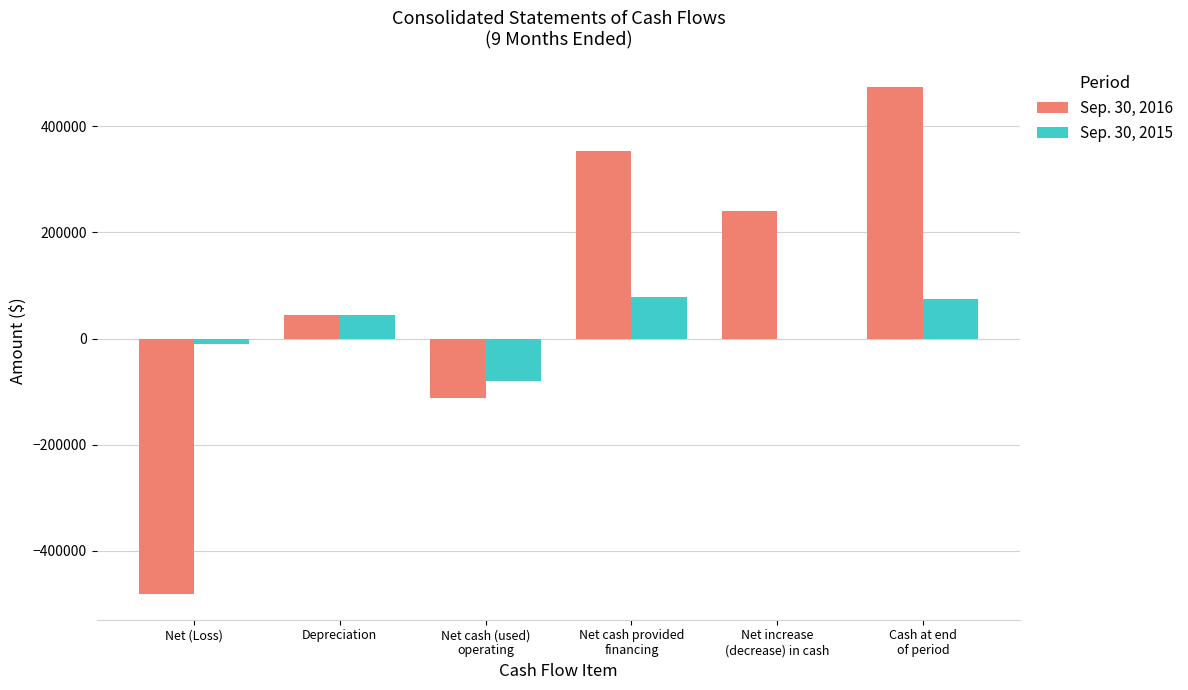

What is the maximum value shown in the chart?

473921